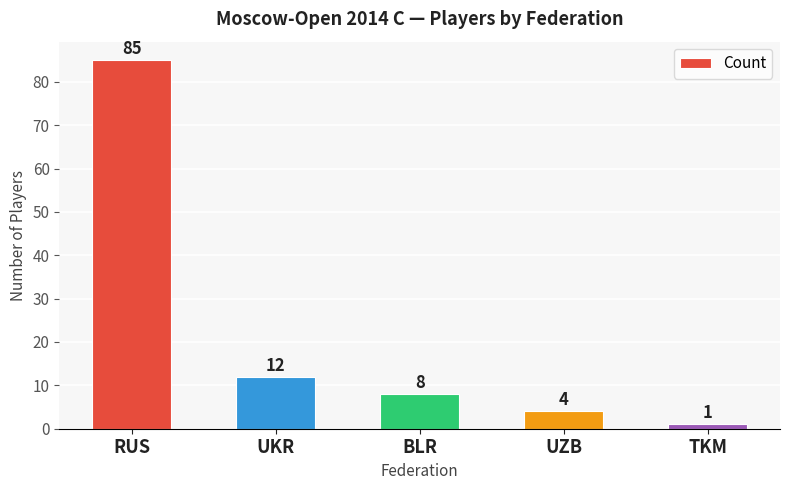

Reading left to right, what are all the values shown in this chart?

85	12	8	4	1